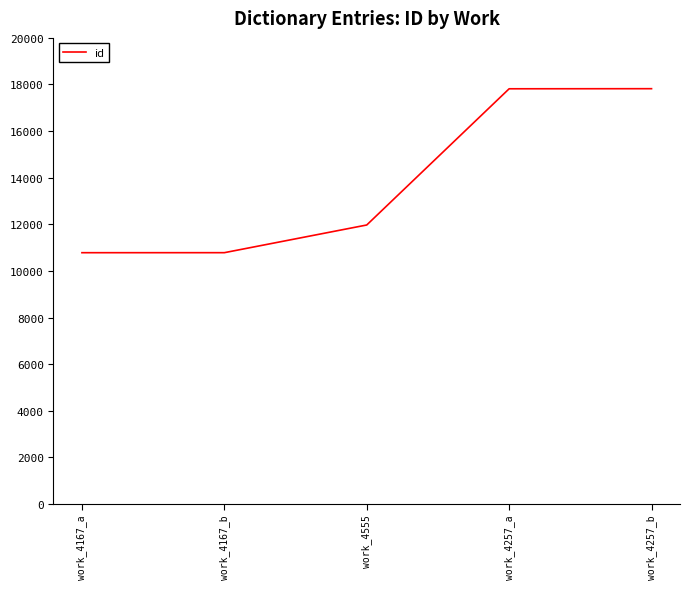

What is the smallest value displayed?

10782